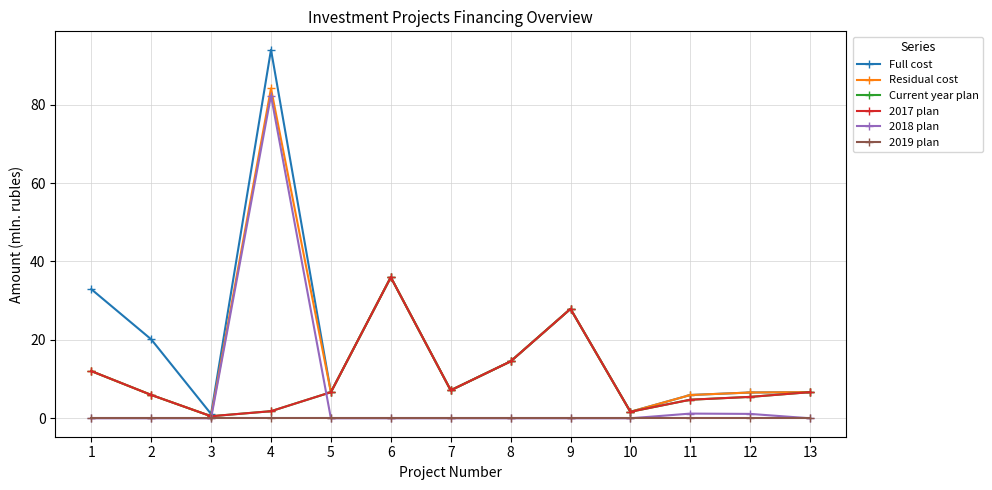

At which category is the sum across all series the highest?

4